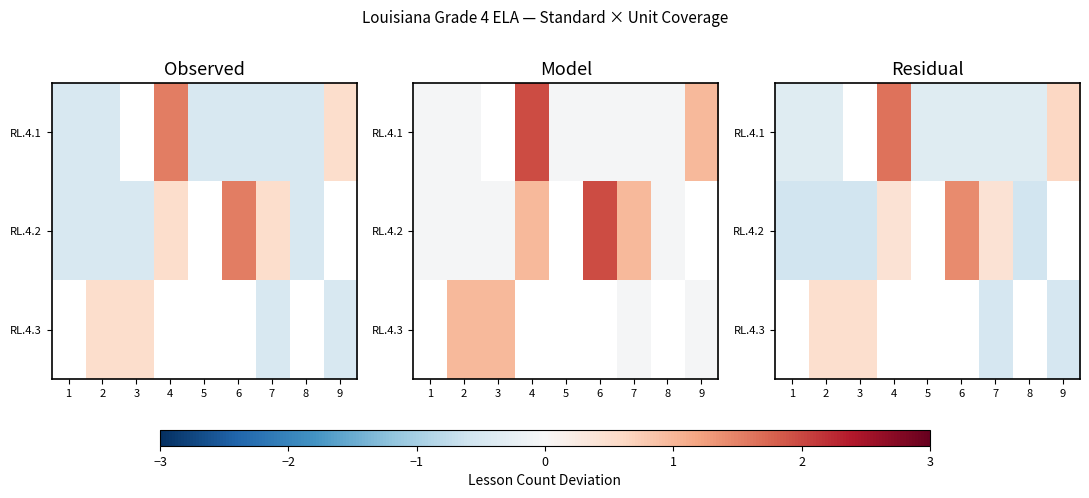

What is the difference between the maximum and minimum values in the RL.4.2 series?

2.0